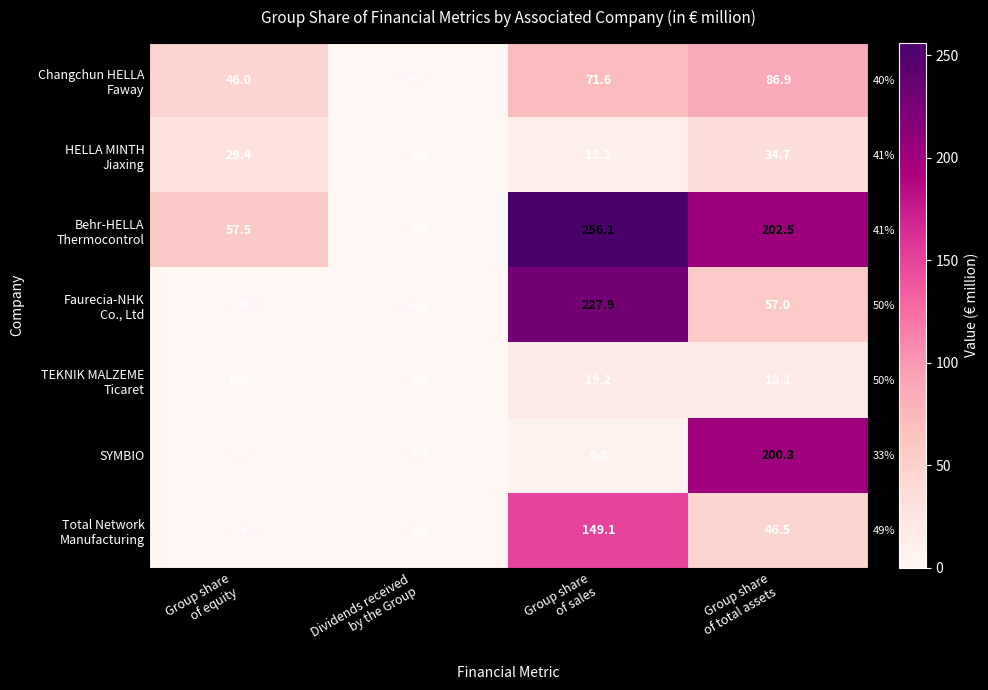

What is the maximum value shown in the chart?

256.1